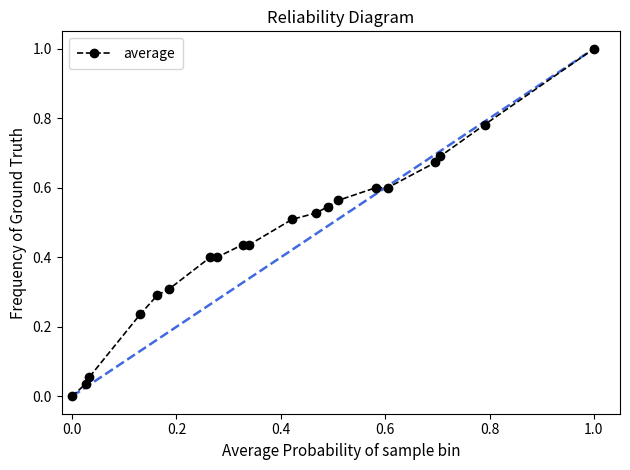

What is the sum of all values?

9.1